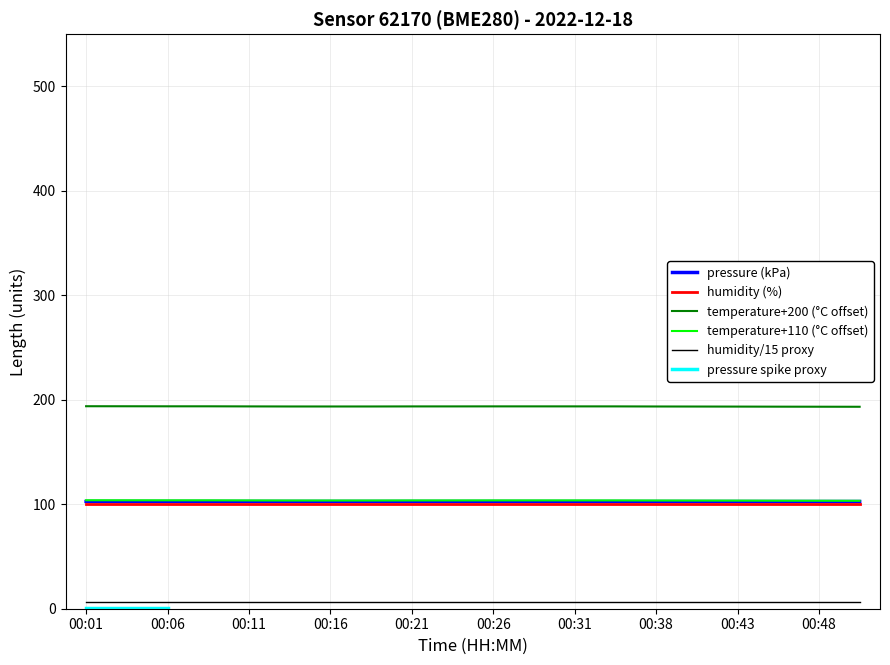

Which category has the lowest value in the pressure series?

00:33